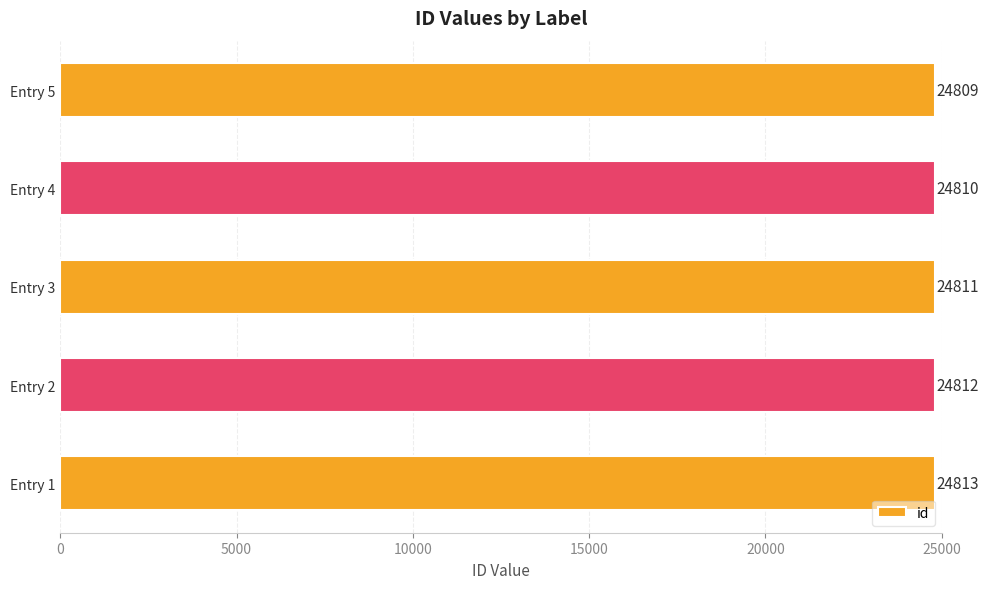

The value at Entry 1 is 24813. True or false?

True